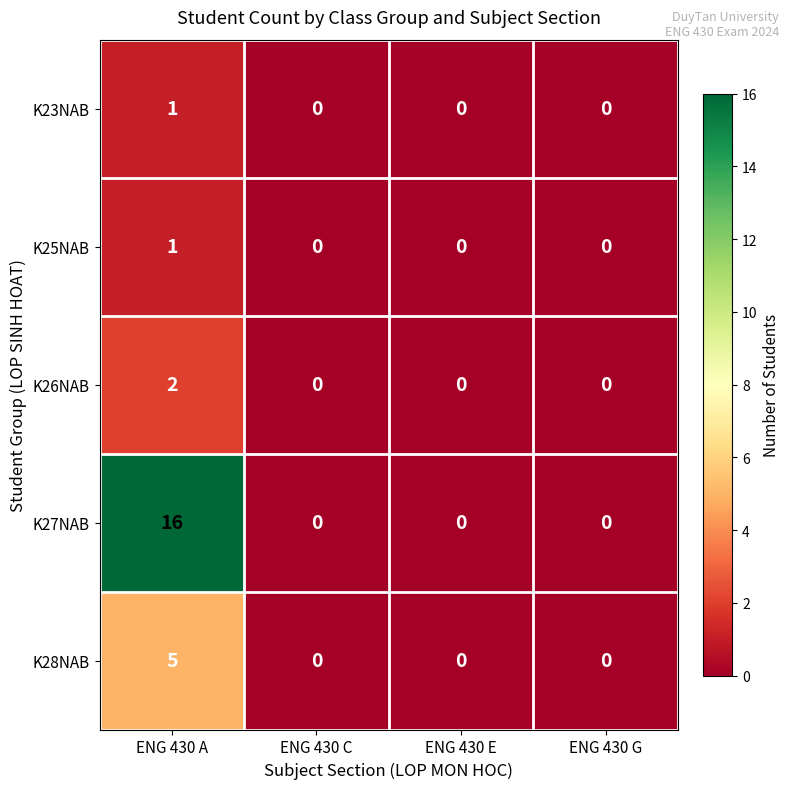

What is the greatest value displayed?

16